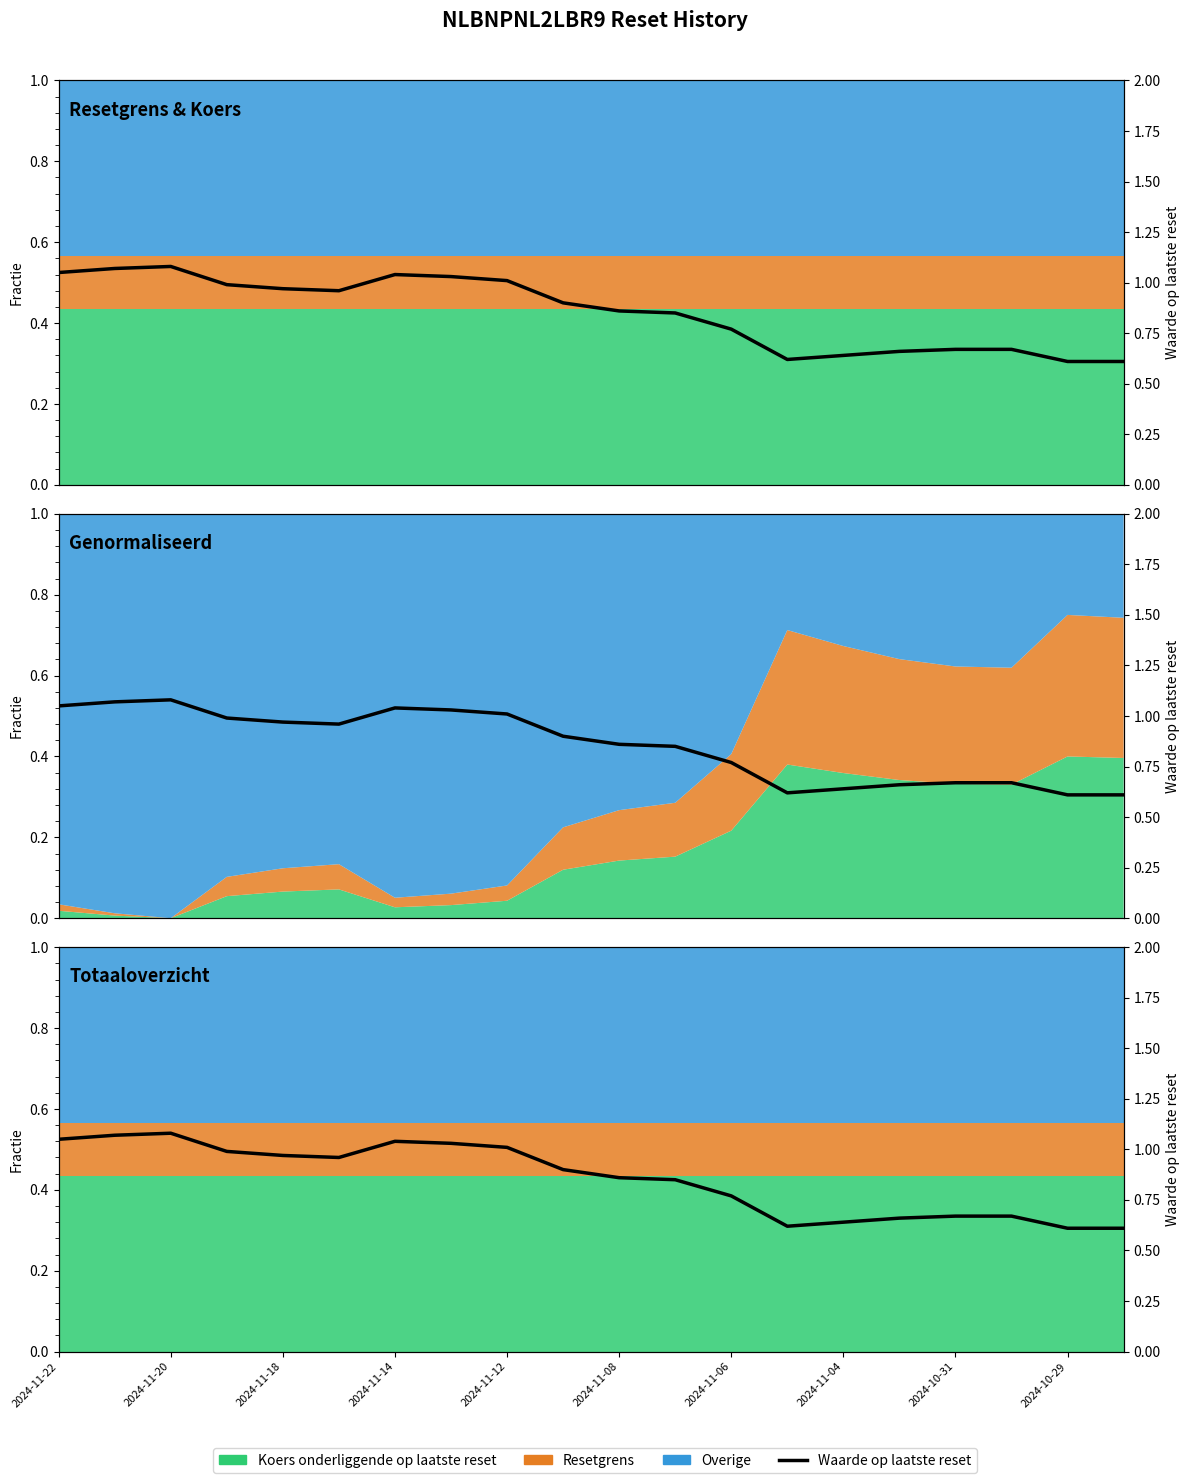

Between 2024-11-08 and 2024-11-06, which is larger?

2024-11-06